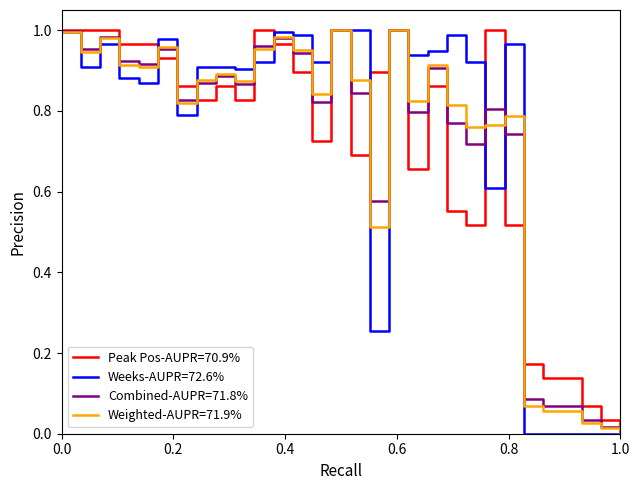

Which series has the largest range (max minus min)?

Weeks-AUPR=72.6%